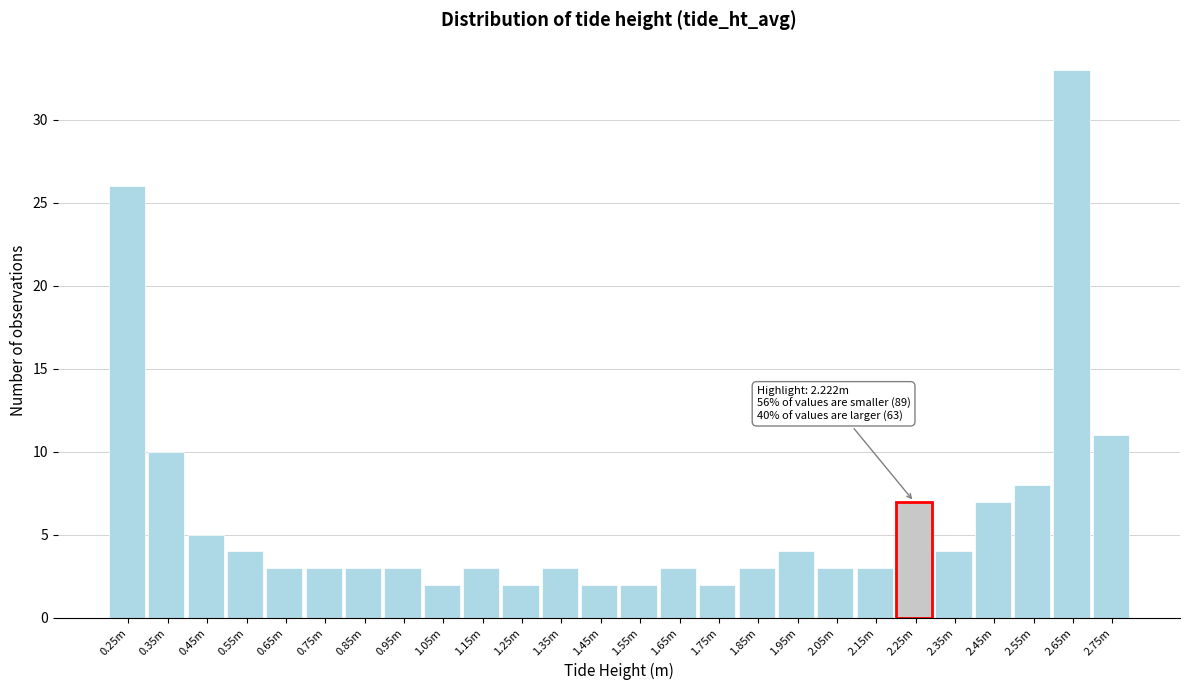

Reading right to left, extract all data points from this chart.

11	33	8	7	4	7	3	3	4	3	2	3	2	2	3	2	3	2	3	3	3	3	4	5	10	26